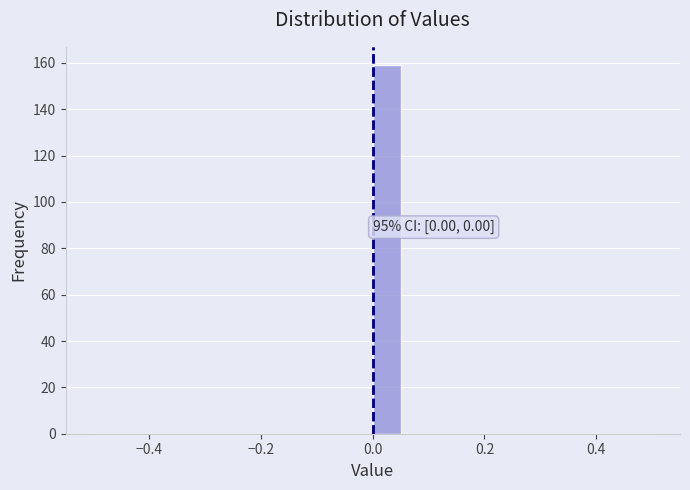

Around what value on the x-axis is the tallest bar? Give the approximate position of its centre, as read against the axis.

0.02